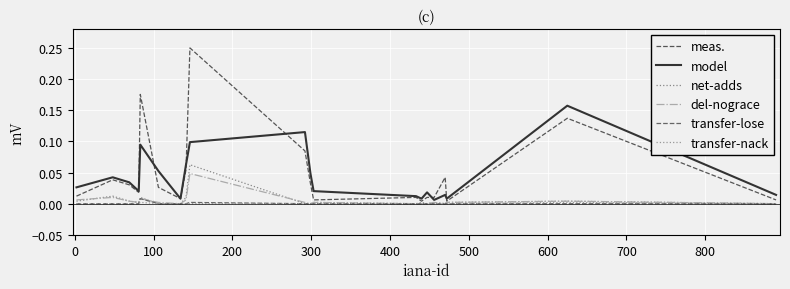

What is the maximum value shown in the chart?

0.2